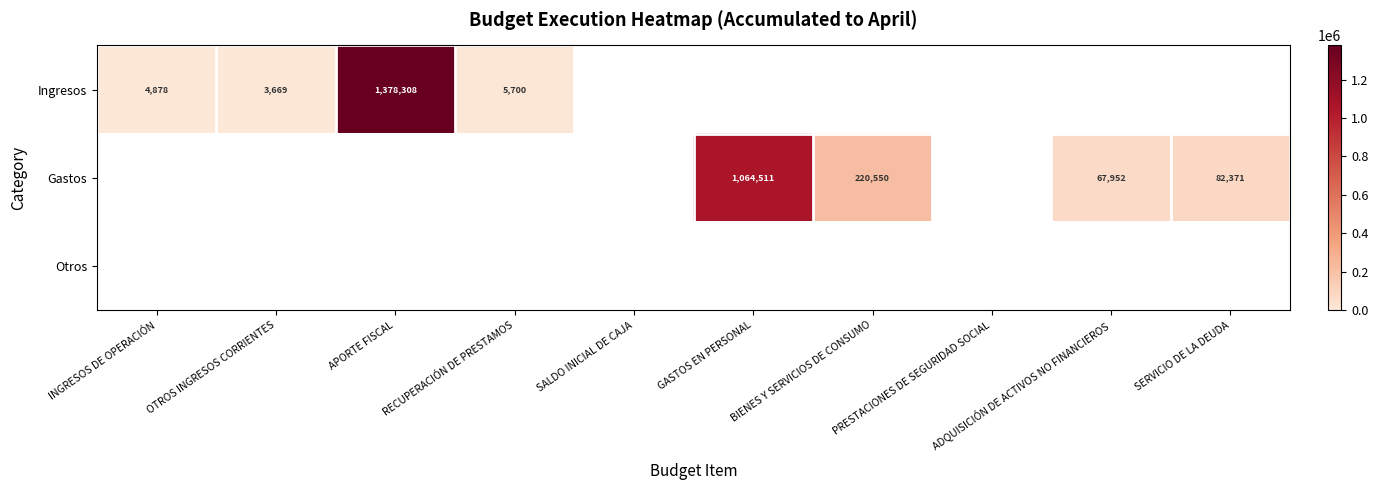

What is the difference between the Ingresos values at APORTE FISCAL and INGRESOS DE OPERACIÓN?

1373430.0